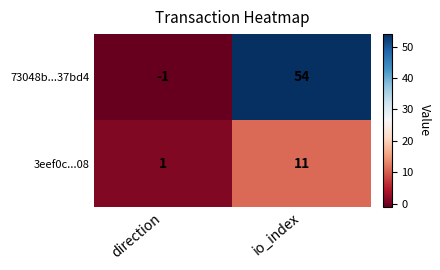

Count the number of data series in this chart.

2